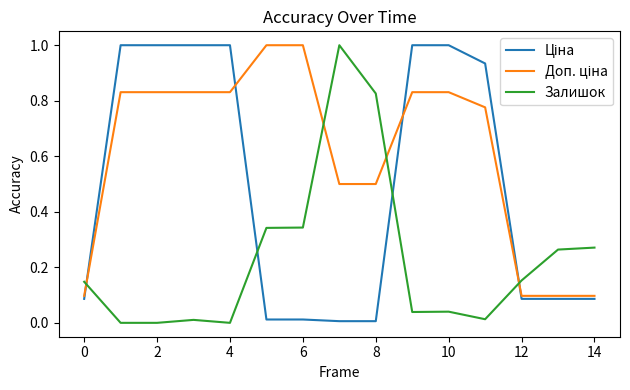

What is the greatest value displayed?

1.0